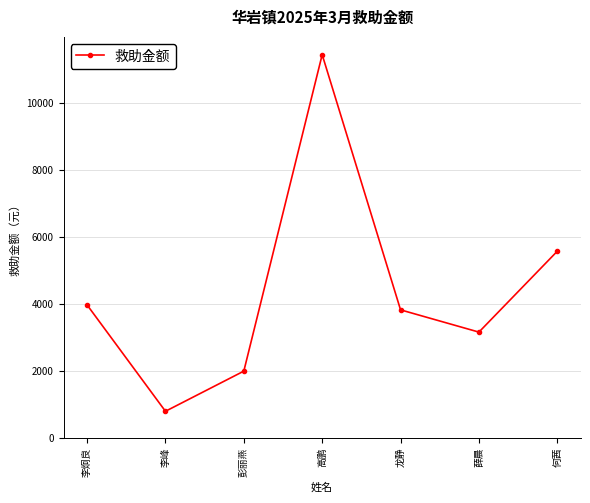

List the labels in order of value, largest first.

高鹏, 何茜, 李炯良, 龙静, 薛晨, 彭丽燕, 李峰